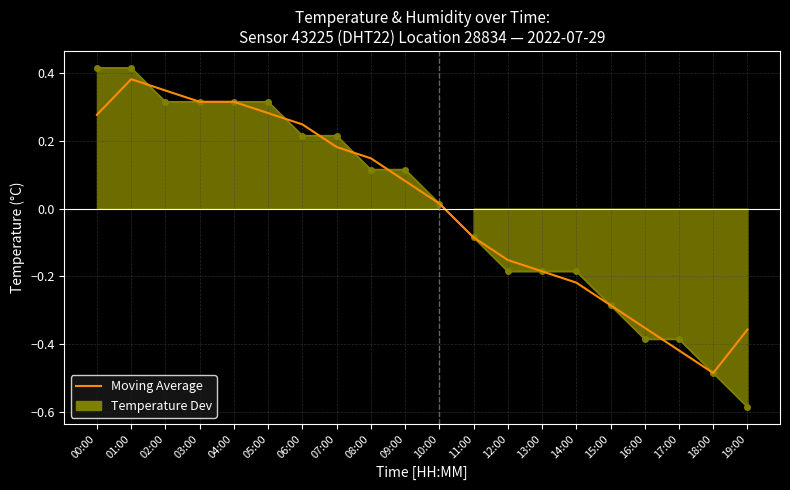

Between which two adjacent categories do Moving Average and Temperature Dev first intersect?

01:00 and 02:00